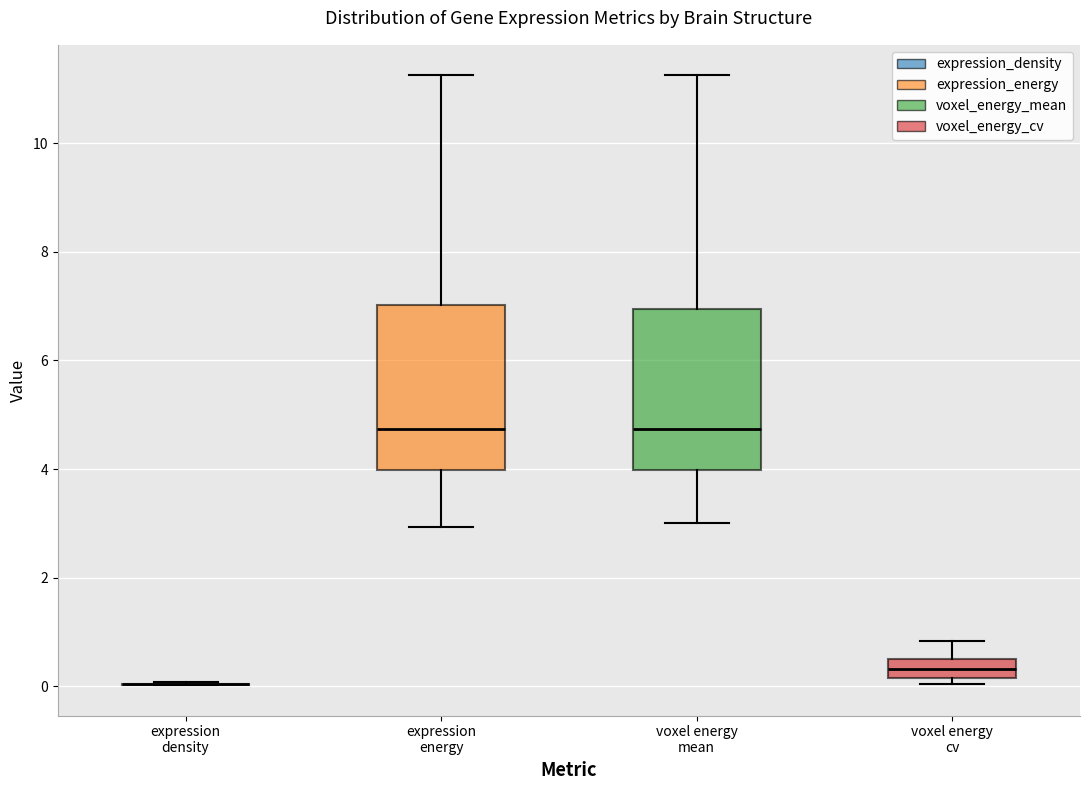

Reading left to right, read every box against the y-axis: the position of its median line, the range the box covers, and the ends of its whiskers. The values are not printed on the chart, so give them approximately, as read against the axis.

expression density: box collapsed to a line at 0.0, whiskers 0.0 to 0.0
expression energy: median 4.8, box 4.0 to 7.0, whiskers 3.0 to 11.2
voxel energy mean: median 4.8, box 4.0 to 7.0, whiskers 3.0 to 11.2
voxel energy cv: median 0.4, box 0.2 to 0.6, whiskers 0.0 to 0.8